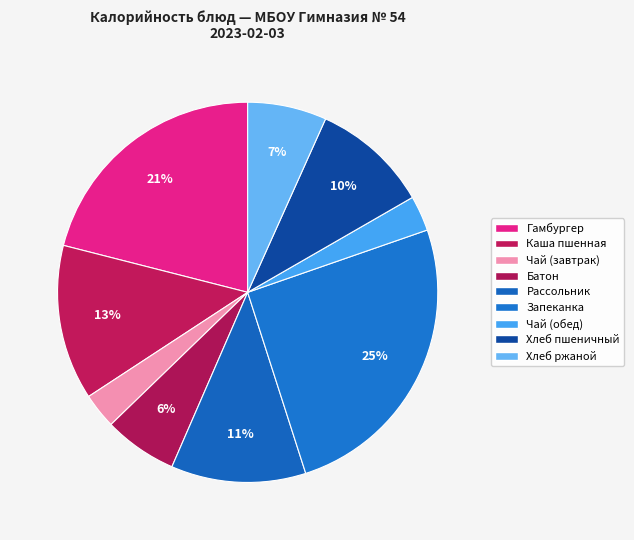

To the nearest percent, what is the difference between the largest and smallest slice percentages?

22%